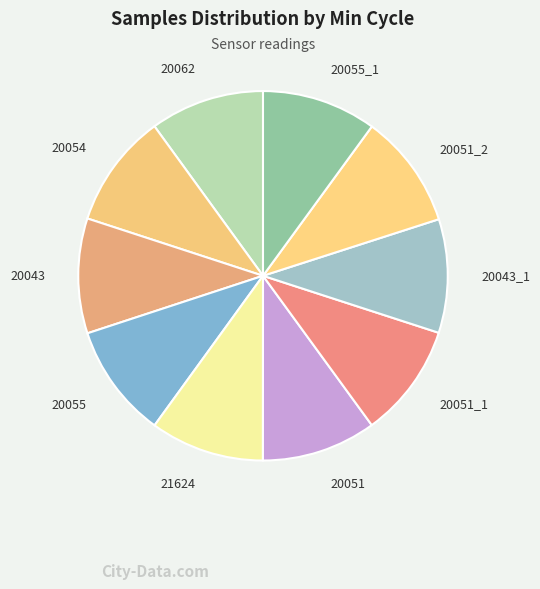

Do 20051 and 20055_1 together represent more than half of the pie?

No